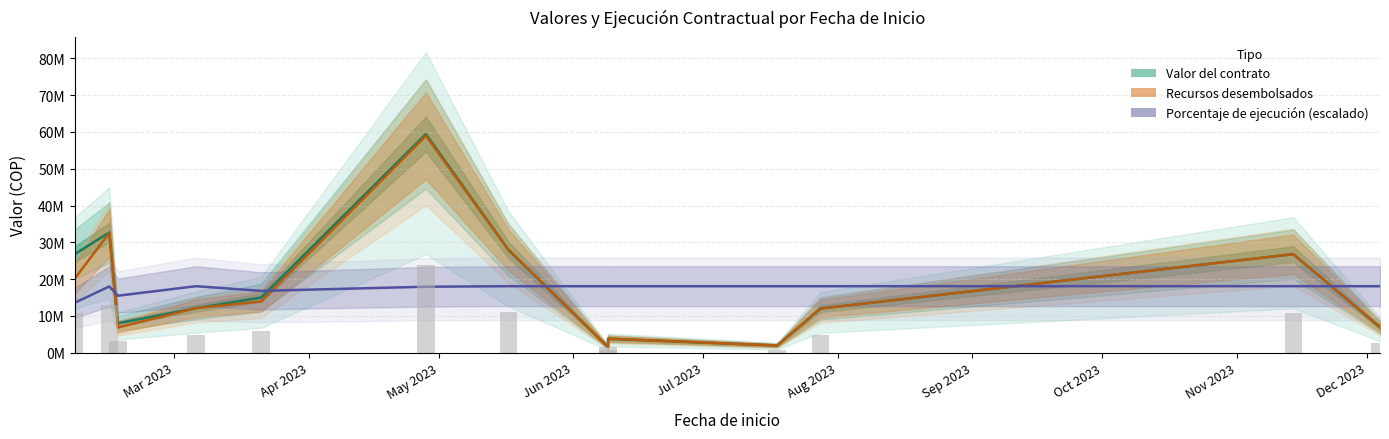

Reading left to right, extract all data points from this chart.

Valor del contrato: 26775000.0	32694300.0	8000000.0	12110700.0	15000000.0	59446000.0	27999827.0	1549751.0	3807000.0	1966200.0	12000000.0	26788563.0	6945200.0
Recursos desembolsados: 20081250.0	32576737.0	6856625.6	12110700.0	13944142.9	58975040.0	27999827.0	1549743.0	3807000.0	1966200.0	12000000.0	26788563.0	6945200.0
Porcentaje de ejecución (escalado): 13562454.3	18018248.1	15498778.6	18083272.4	16810382.2	17940007.9	18083272.4	18083179.0	18083272.4	18083272.4	18083272.4	18083272.4	18083272.4